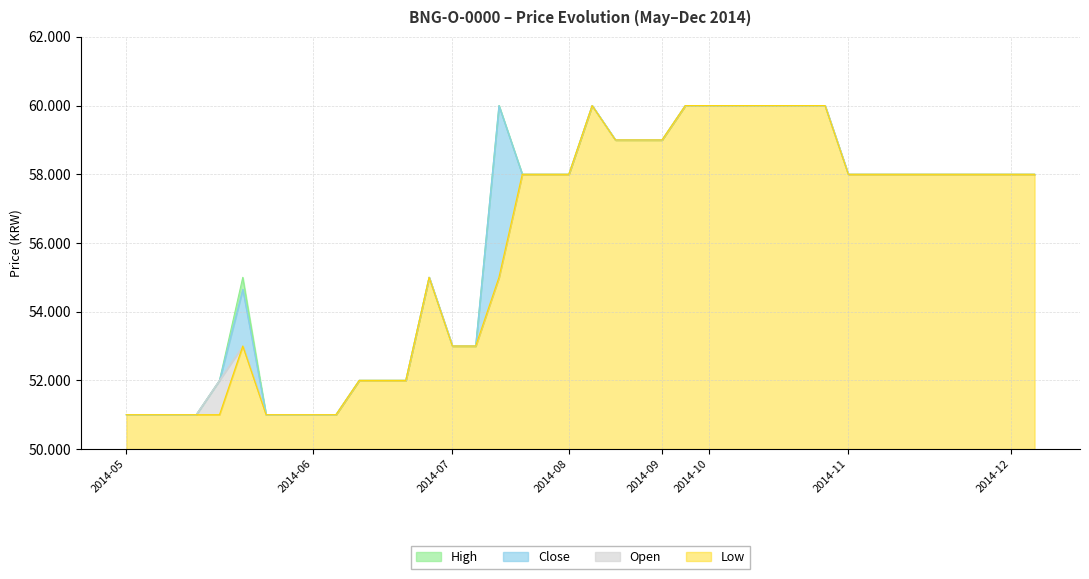

Reading left to right, transcribe all the data shown in this chart.

Low: 2014-05-06=51000	2014-05-07=51000	2014-05-09=51000	2014-05-12=51000	2014-05-13=51000	2014-05-19=53000	2014-05-29=51000	2014-05-30=51000	2014-06-02=51000	2014-06-03=51000	2014-06-04=52000	2014-06-06=52000	2014-06-17=52000	2014-06-20=55000	2014-07-02=53000	2014-07-03=53000	2014-07-07=55000	2014-07-10=58000	2014-07-17=58000	2014-08-04=58000	2014-08-08=60000	2014-08-12=59000	2014-08-20=59000	2014-09-01=59000	2014-09-08=60000	2014-10-03=60000	2014-10-13=60000	2014-10-21=60000	2014-10-22=60000	2014-10-24=60000	2014-10-27=60000	2014-11-13=58000	2014-11-14=58000	2014-11-17=58000	2014-11-18=58000	2014-11-21=58000	2014-11-27=58000	2014-11-28=58000	2014-12-05=58000	2014-12-10=58000
Open: 2014-05-06=51000	2014-05-07=51000	2014-05-09=51000	2014-05-12=51000	2014-05-13=52000	2014-05-19=53000	2014-05-29=51000	2014-05-30=51000	2014-06-02=51000	2014-06-03=51000	2014-06-04=52000	2014-06-06=52000	2014-06-17=52000	2014-06-20=55000	2014-07-02=53000	2014-07-03=53000	2014-07-07=55000	2014-07-10=58000	2014-07-17=58000	2014-08-04=58000	2014-08-08=60000	2014-08-12=59000	2014-08-20=59000	2014-09-01=59000	2014-09-08=60000	2014-10-03=60000	2014-10-13=60000	2014-10-21=60000	2014-10-22=60000	2014-10-24=60000	2014-10-27=60000	2014-11-13=58000	2014-11-14=58000	2014-11-17=58000	2014-11-18=58000	2014-11-21=58000	2014-11-27=58000	2014-11-28=58000	2014-12-05=58000	2014-12-10=58000
Close: 2014-05-06=51000	2014-05-07=51000	2014-05-09=51000	2014-05-12=51000	2014-05-13=52000	2014-05-19=54650	2014-05-29=51000	2014-05-30=51000	2014-06-02=51000	2014-06-03=51000	2014-06-04=52000	2014-06-06=52000	2014-06-17=52000	2014-06-20=55000	2014-07-02=53000	2014-07-03=53000	2014-07-07=60000	2014-07-10=58000	2014-07-17=58000	2014-08-04=58000	2014-08-08=60000	2014-08-12=59000	2014-08-20=59000	2014-09-01=59000	2014-09-08=60000	2014-10-03=60000	2014-10-13=60000	2014-10-21=60000	2014-10-22=60000	2014-10-24=60000	2014-10-27=60000	2014-11-13=58000	2014-11-14=58000	2014-11-17=58000	2014-11-18=58000	2014-11-21=58000	2014-11-27=58000	2014-11-28=58000	2014-12-05=58000	2014-12-10=58000
High: 2014-05-06=51000	2014-05-07=51000	2014-05-09=51000	2014-05-12=51000	2014-05-13=52000	2014-05-19=55000	2014-05-29=51000	2014-05-30=51000	2014-06-02=51000	2014-06-03=51000	2014-06-04=52000	2014-06-06=52000	2014-06-17=52000	2014-06-20=55000	2014-07-02=53000	2014-07-03=53000	2014-07-07=60000	2014-07-10=58000	2014-07-17=58000	2014-08-04=58000	2014-08-08=60000	2014-08-12=59000	2014-08-20=59000	2014-09-01=59000	2014-09-08=60000	2014-10-03=60000	2014-10-13=60000	2014-10-21=60000	2014-10-22=60000	2014-10-24=60000	2014-10-27=60000	2014-11-13=58000	2014-11-14=58000	2014-11-17=58000	2014-11-18=58000	2014-11-21=58000	2014-11-27=58000	2014-11-28=58000	2014-12-05=58000	2014-12-10=58000